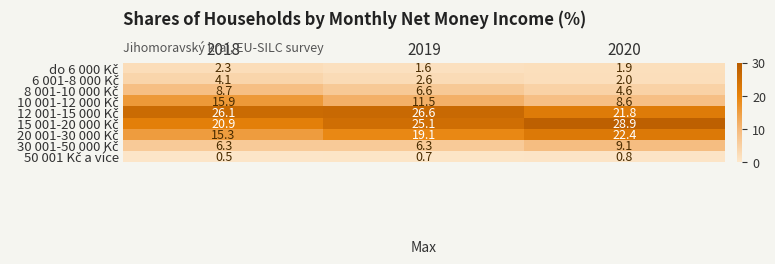

Count the number of categories in the chart.

3